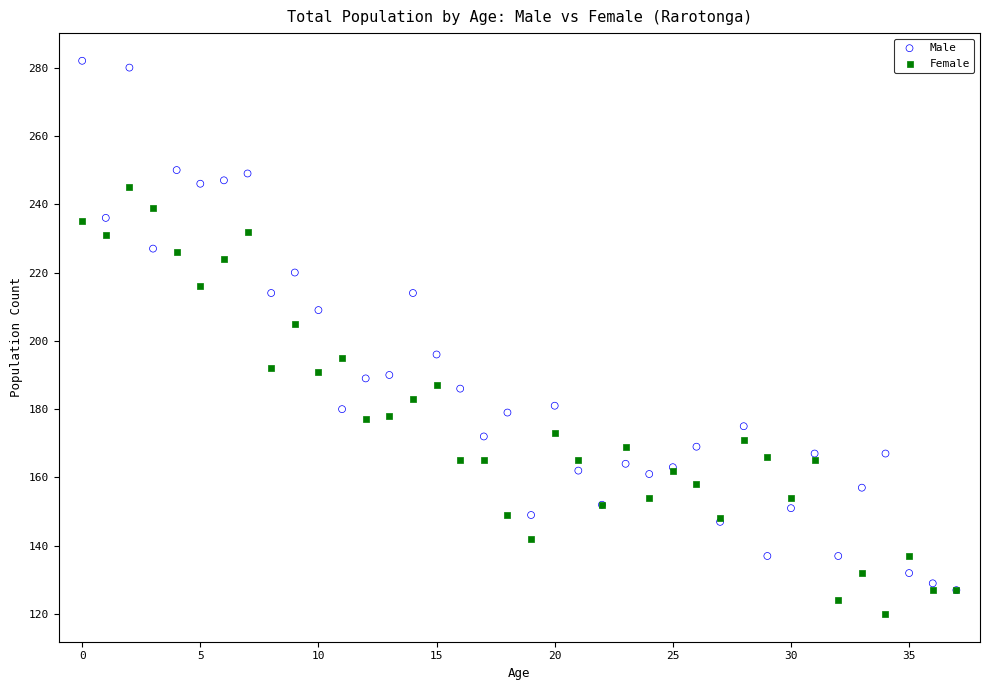

What are all the series names shown in the legend?

Male, Female